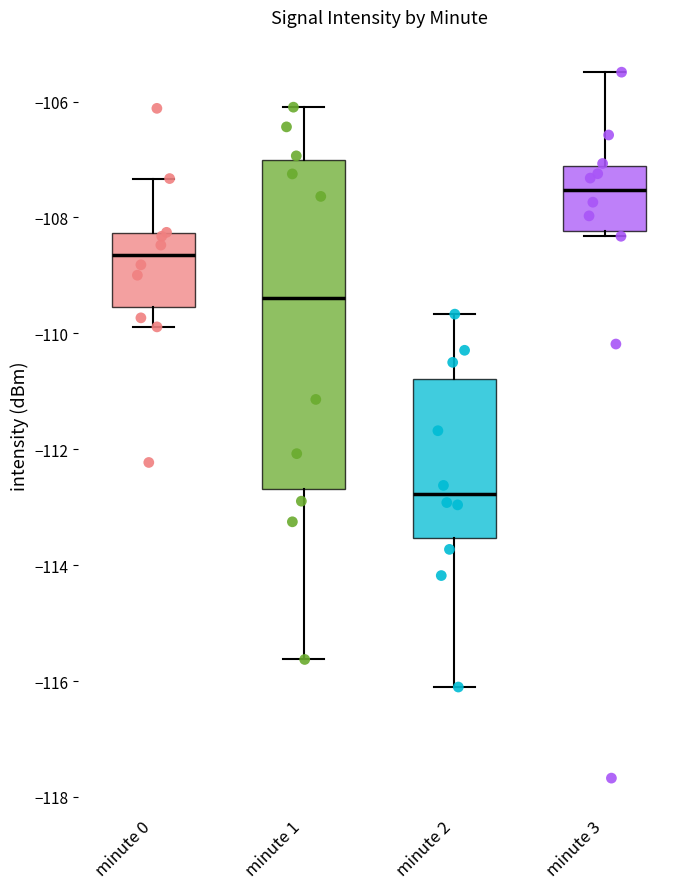

Reading left to right, read every box against the y-axis: the position of its median line, the range the box covers, and the ends of its whiskers. The values are not printed on the chart, so give them approximately, as read against the axis.

minute 0: median -108.6, box -109.6 to -108.2, whiskers -109.8 to -107.4
minute 1: median -109.4, box -112.6 to -107.0, whiskers -115.6 to -106.0
minute 2: median -112.8, box -113.6 to -110.8, whiskers -116.2 to -109.6
minute 3: median -107.6, box -108.2 to -107.2, whiskers -108.4 to -105.4